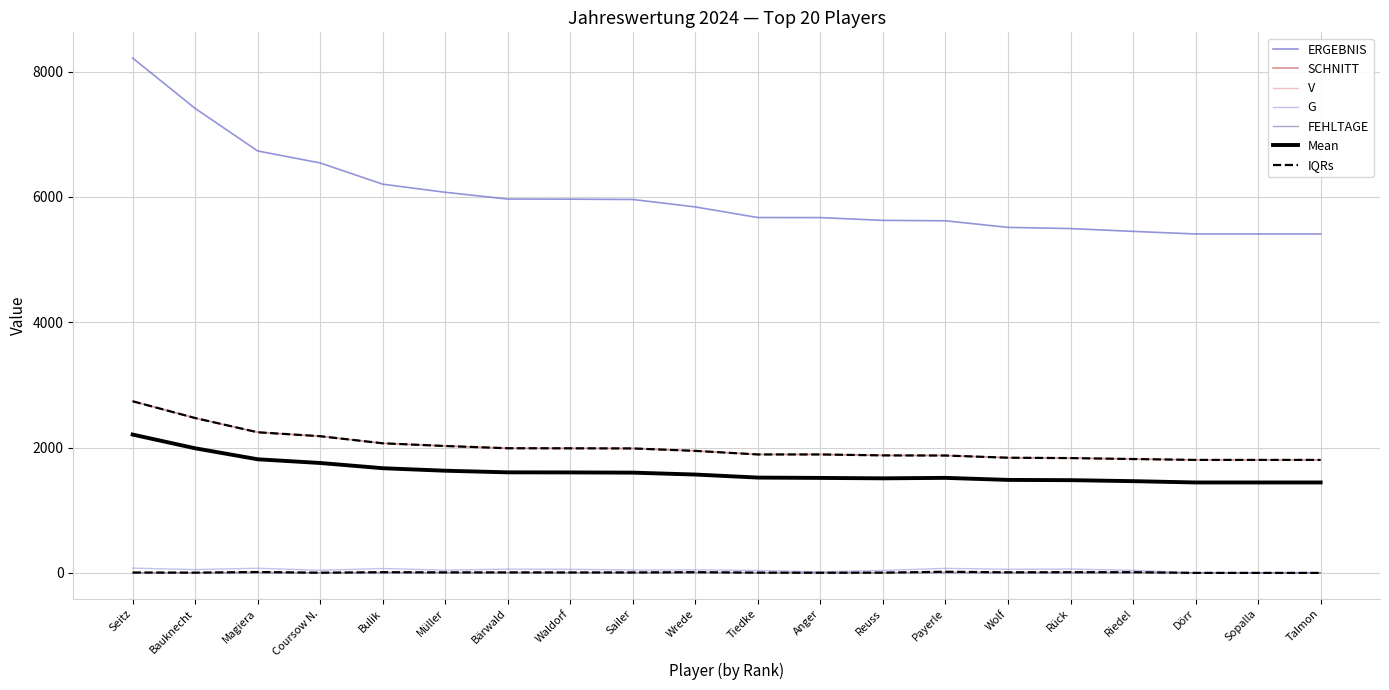

At which category is the sum across all series the highest?

Seitz